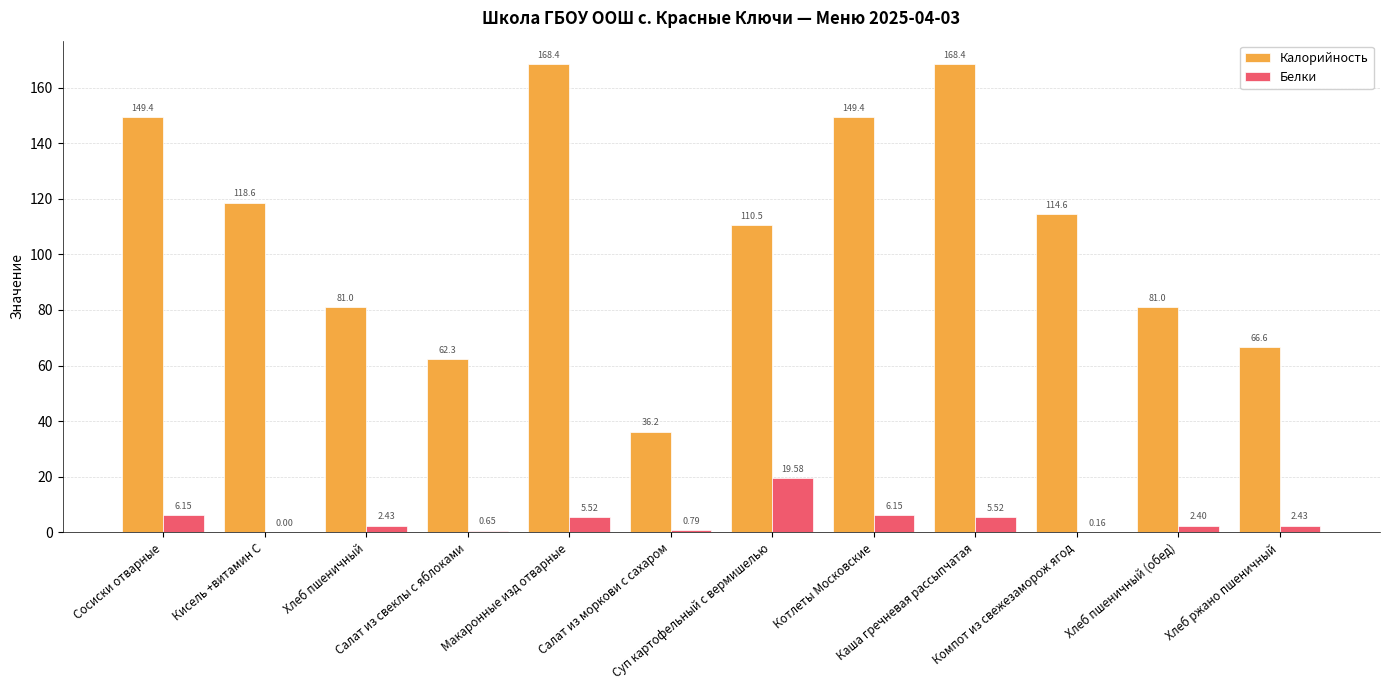

Which series has the largest total across all categories?

Калорийность